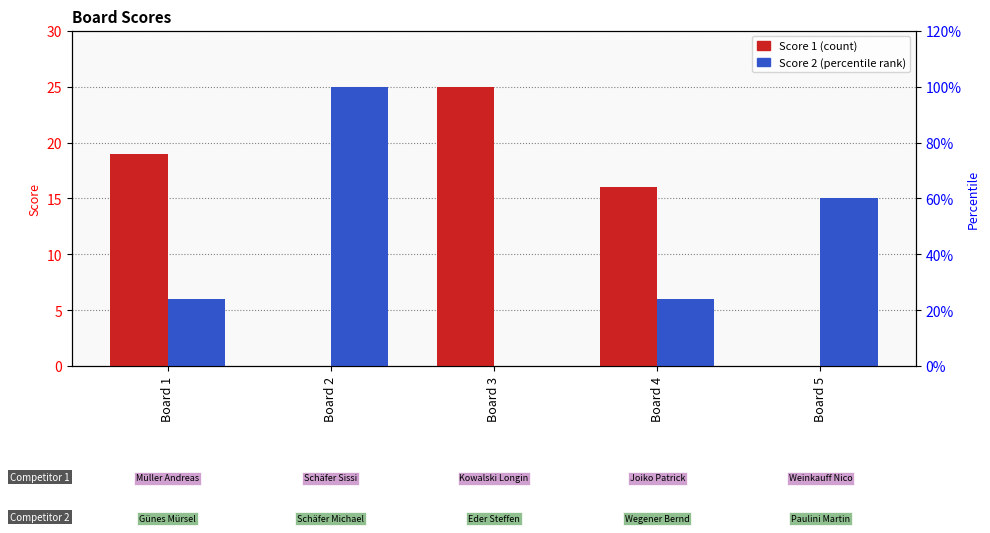

Between Board 5 and Board 4, which is larger?

Board 4